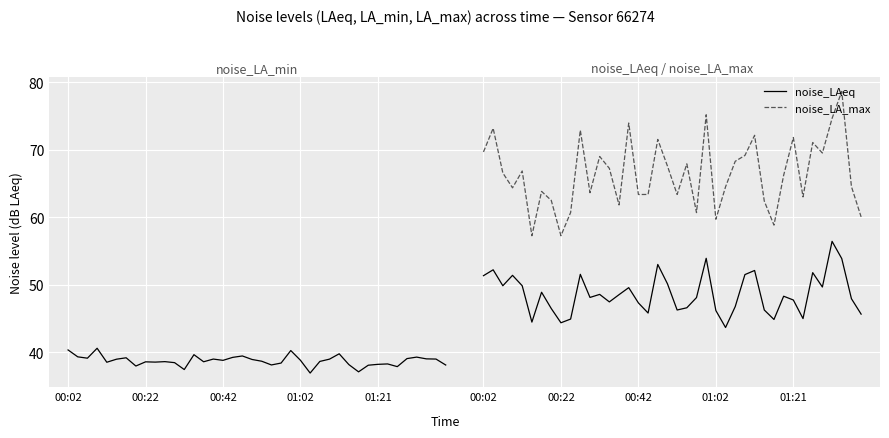

What value does the noise_LA_max series have at 27?

69.1